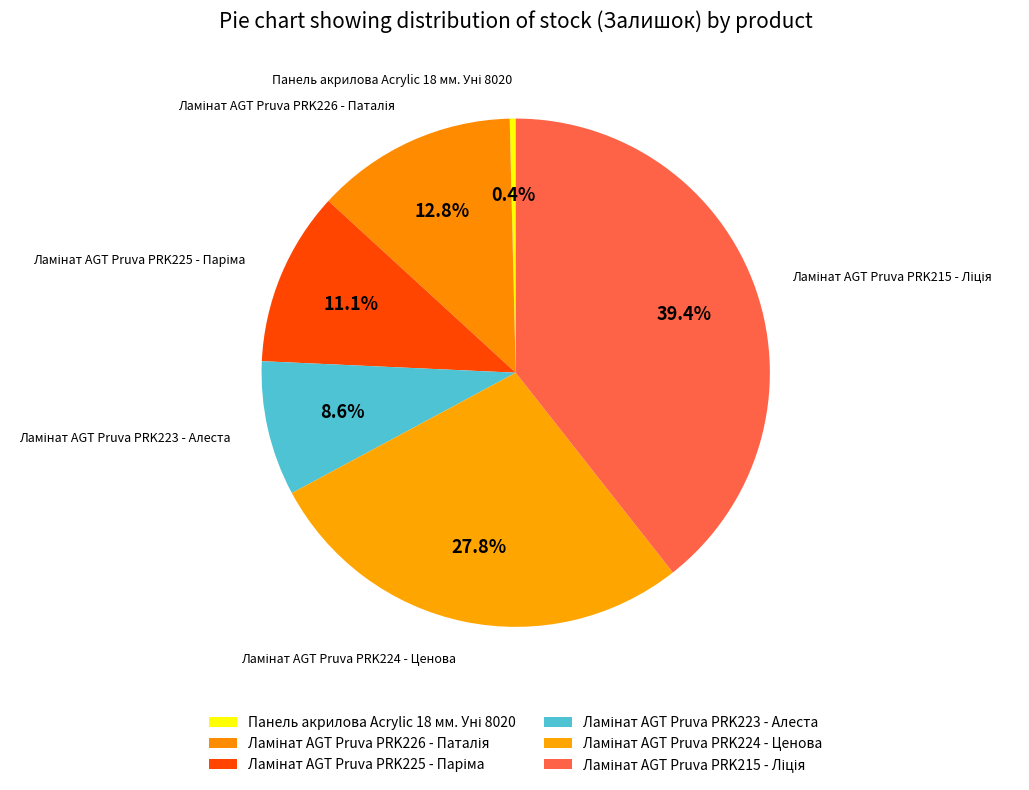

How many slices are in this pie chart?

6